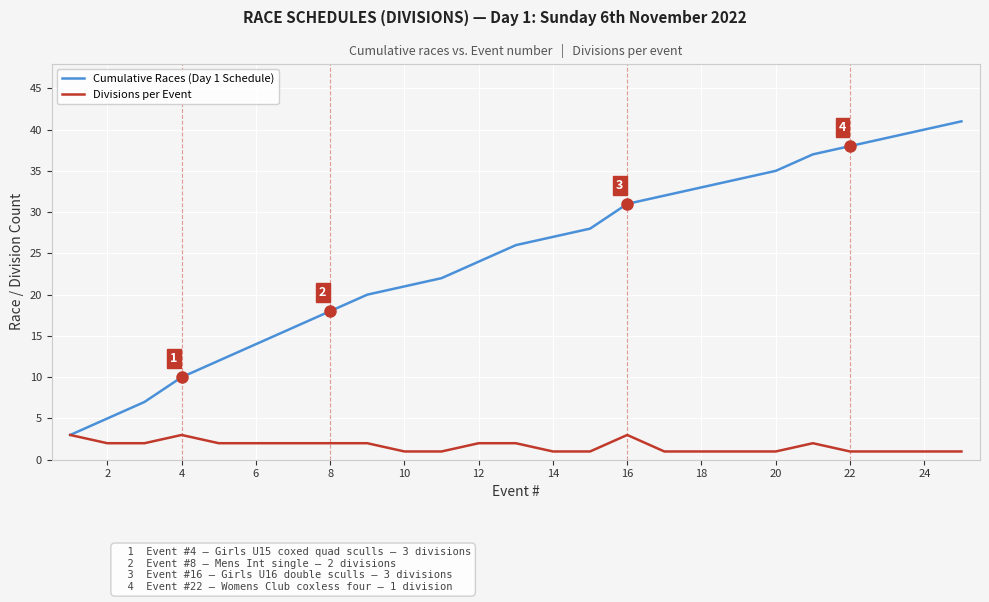

List the series in order of their peak value, lowest first.

Divisions per Event, Cumulative Races (Day 1 Schedule)